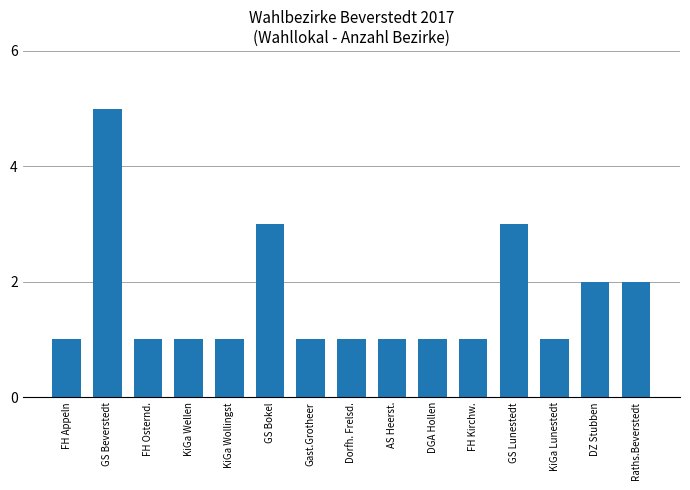

What is the approximate value at GS Lunestedt?

3